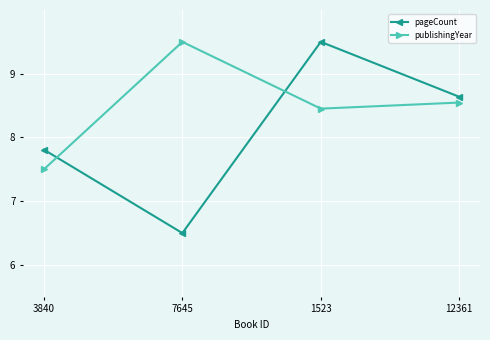

Where is the first local minimum for publishingYear?

1523